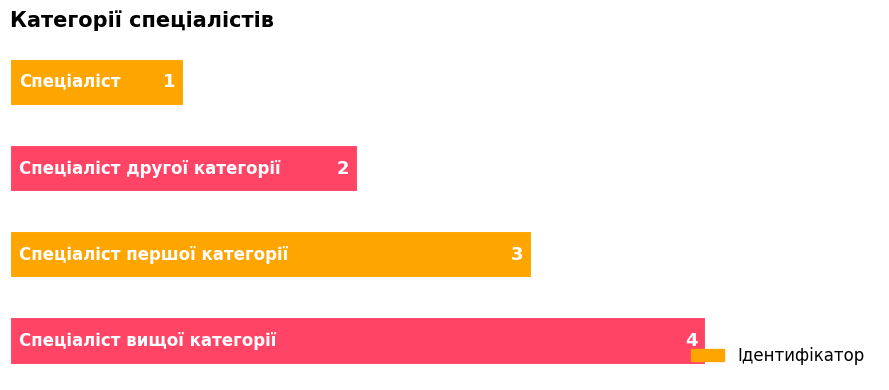

What is the difference between the second highest and second lowest values?

1